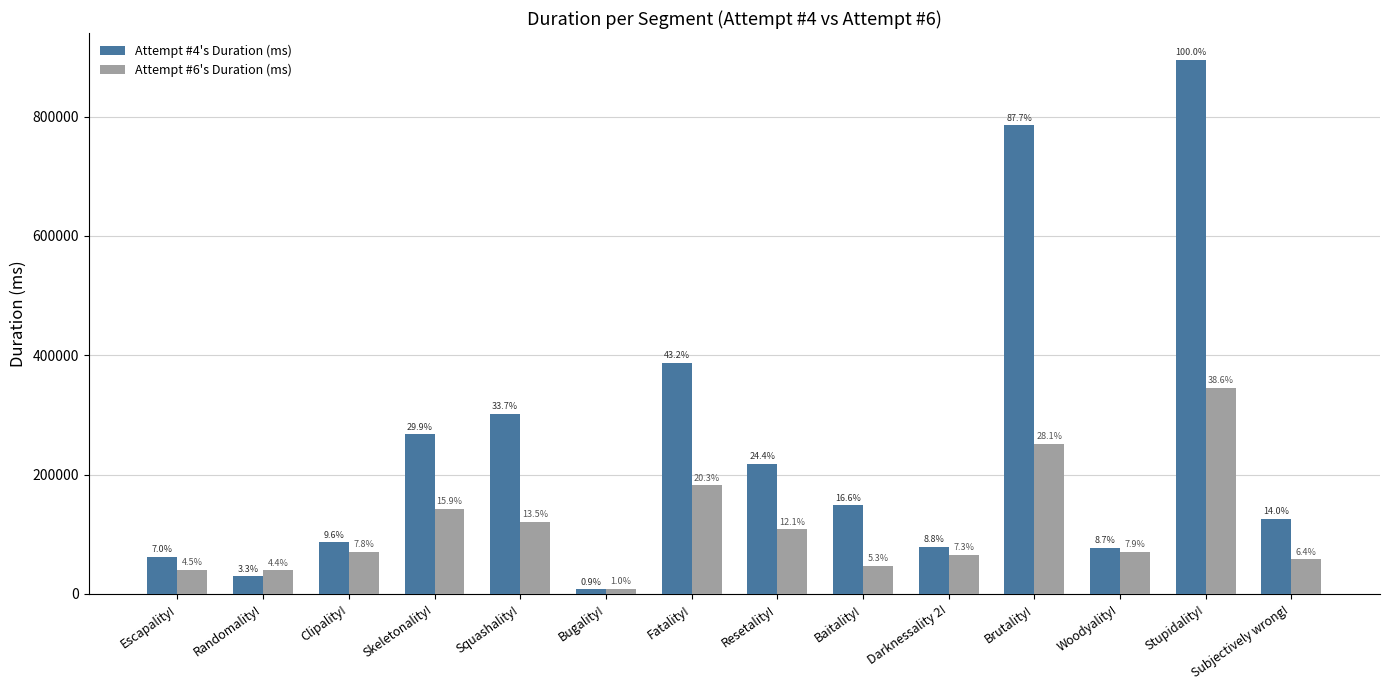

What is the sum of all Attempt #6's Duration (ms) values?

1549672